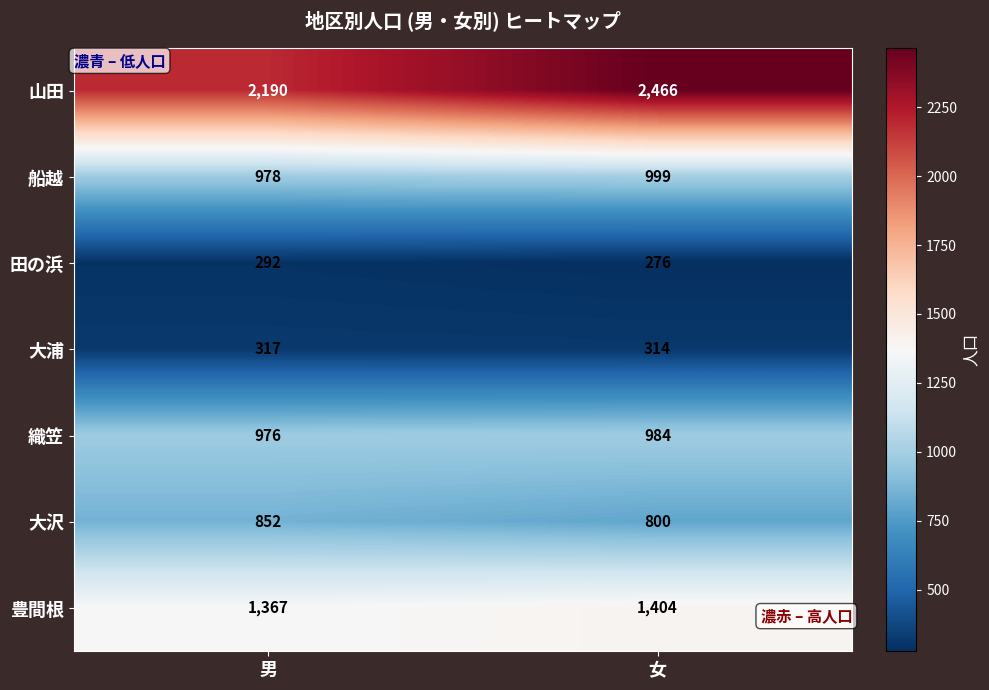

What is the difference between the highest and lowest values at 女?

2190